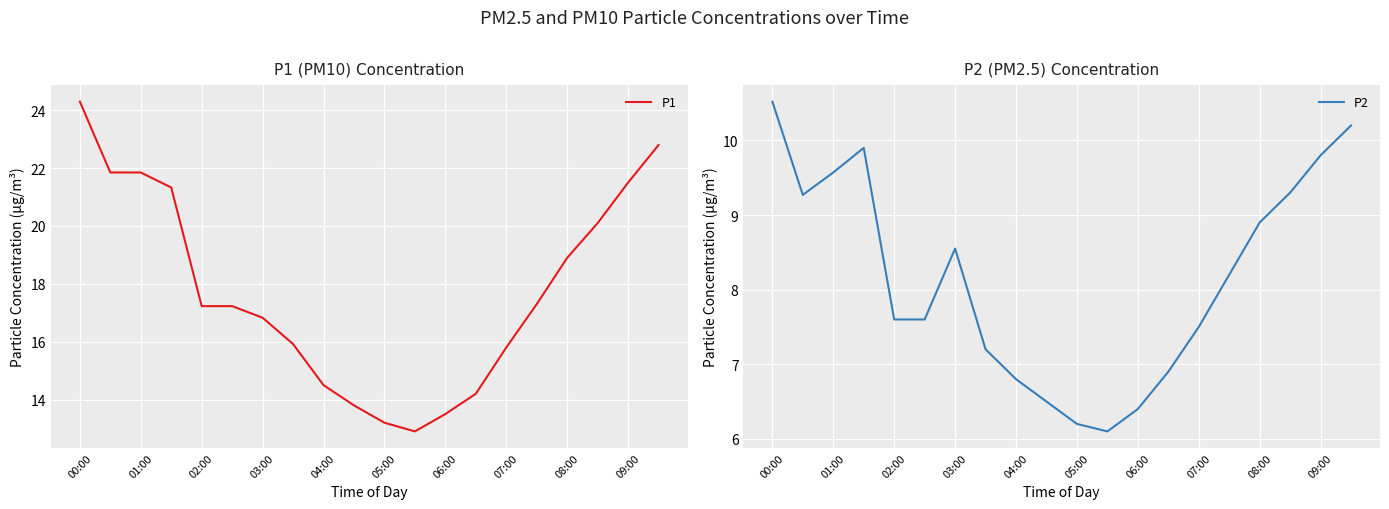

How many data points does each series have?

20